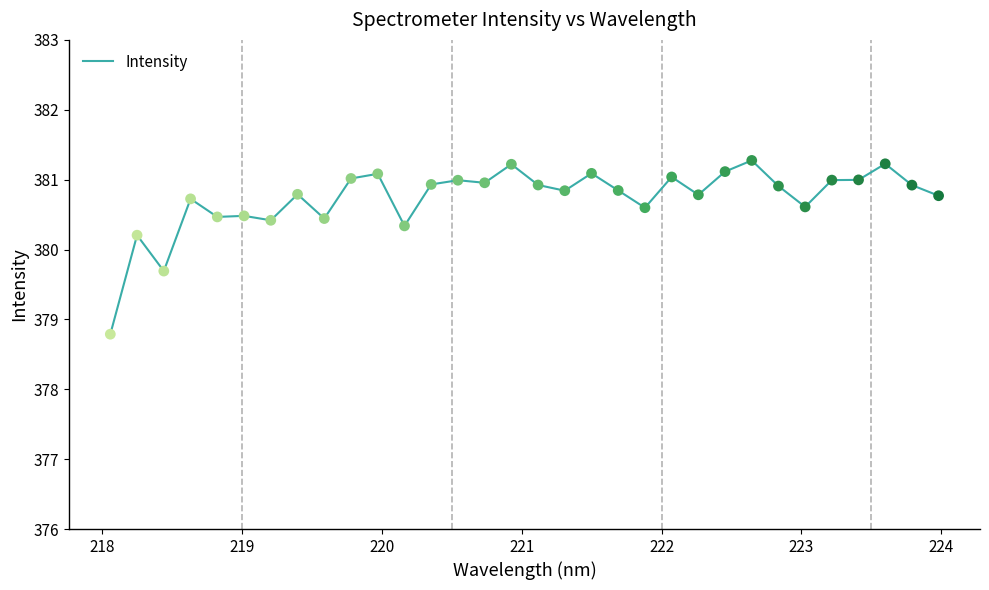

What is the maximum value shown in the chart?

381.3